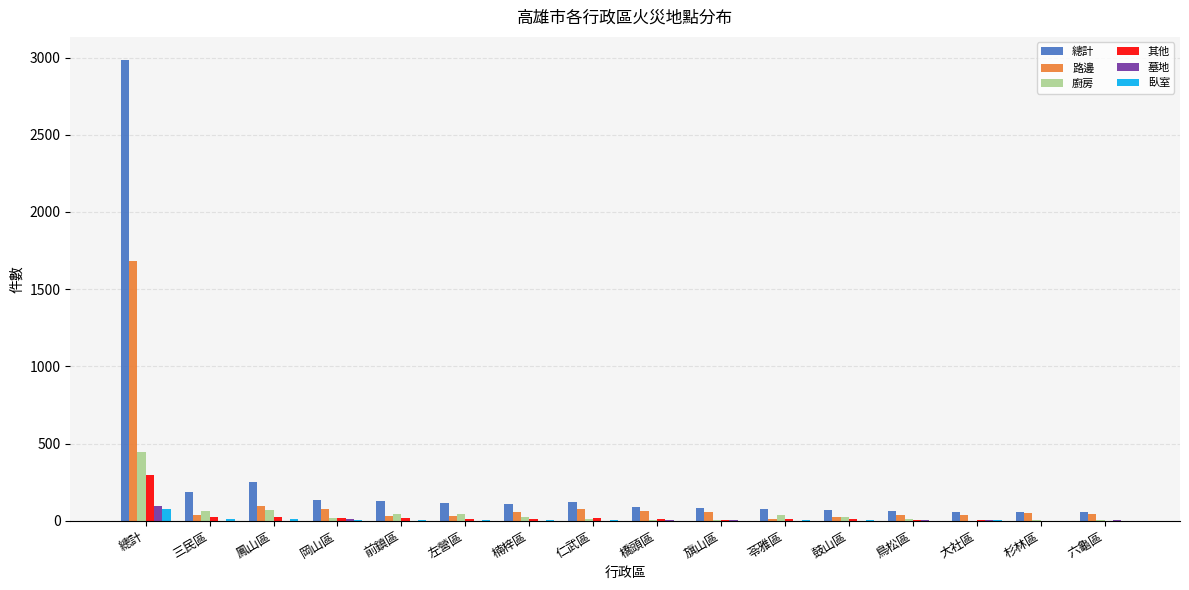

Count the number of categories in the chart.

16